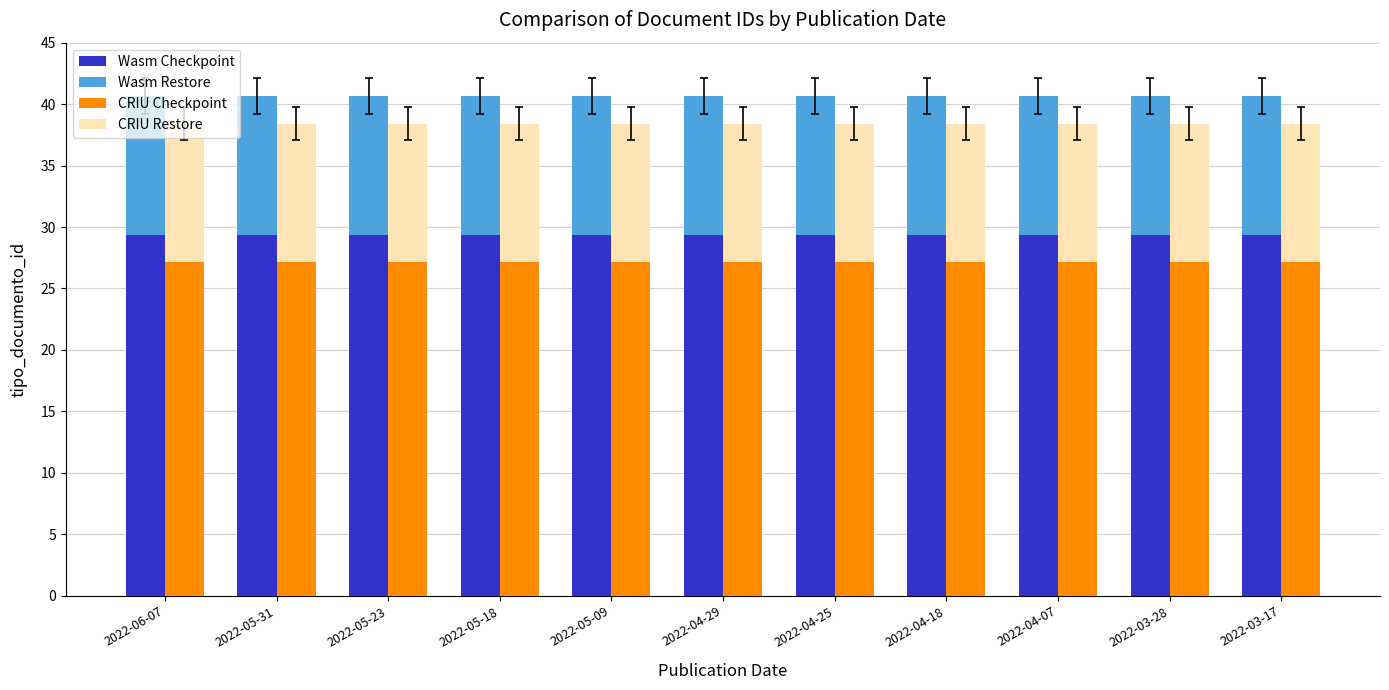

What is the spread (max minus min) of values at 2022-06-07?

18.1